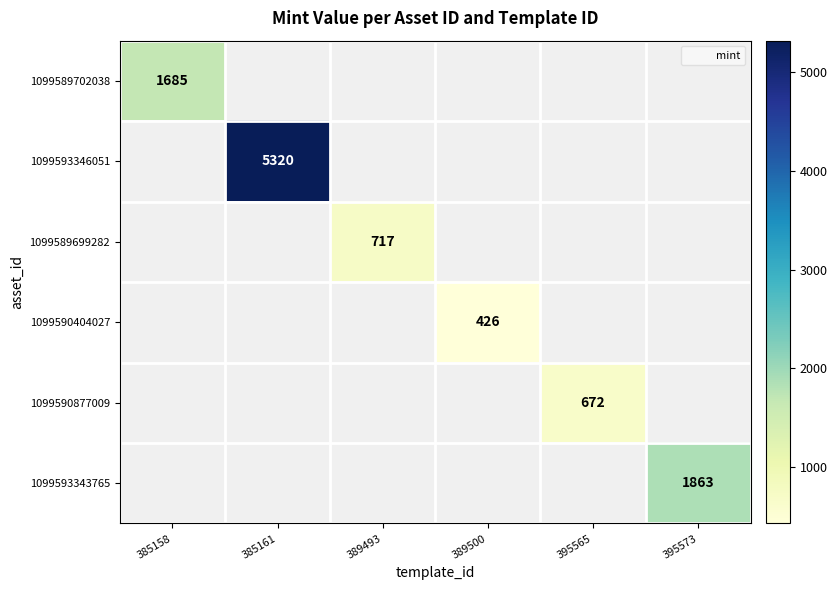

The 1099590877009 series shows 466.4 at 395565. True or false?

False